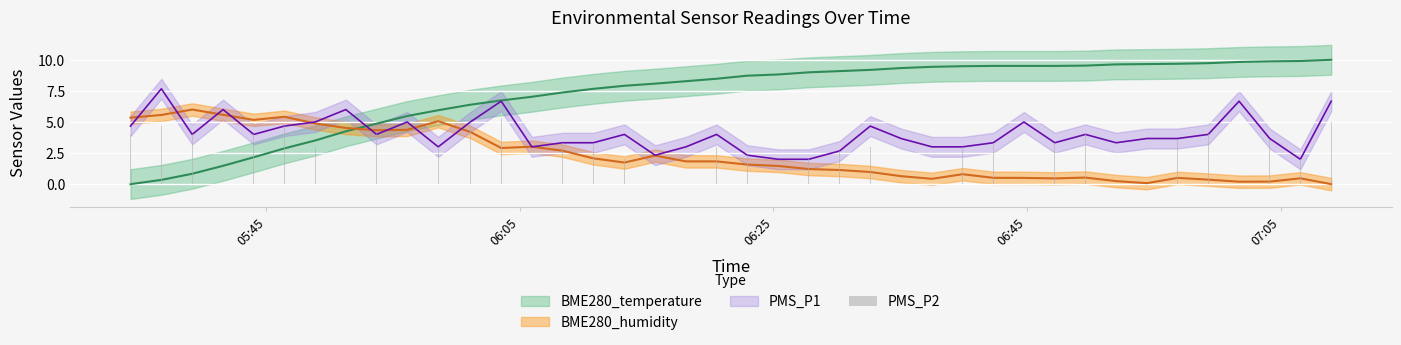

Does the chart contain any negative values?

No